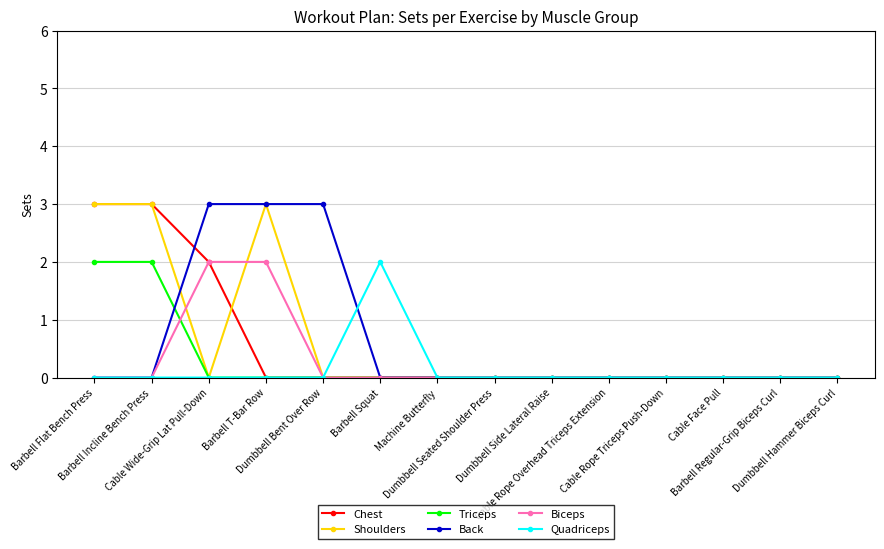

What is the label of the 4th point from the left?

Barbell T-Bar Row